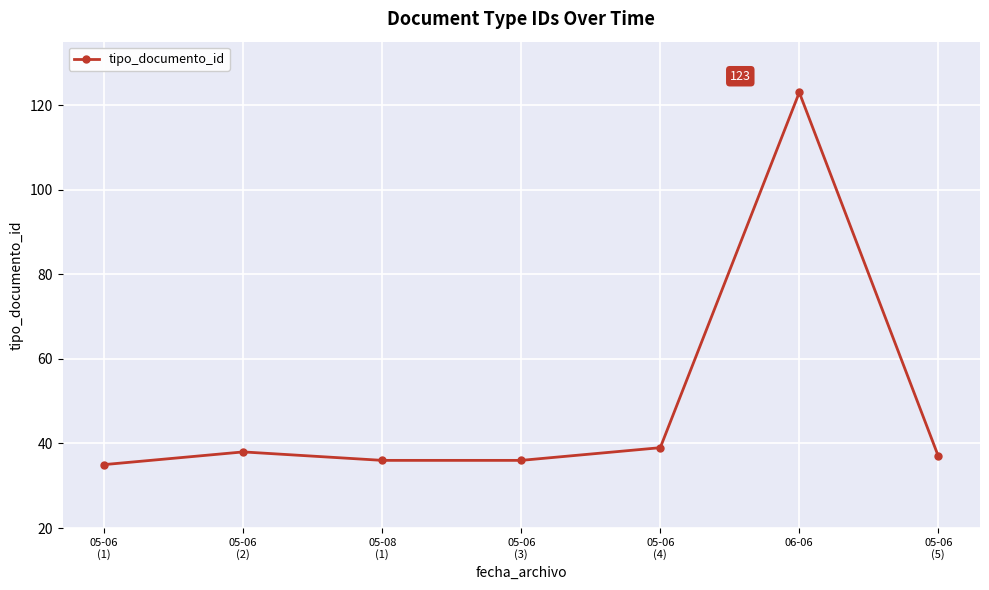

What value does the data have at 05-06
(3), to the nearest 5?

35